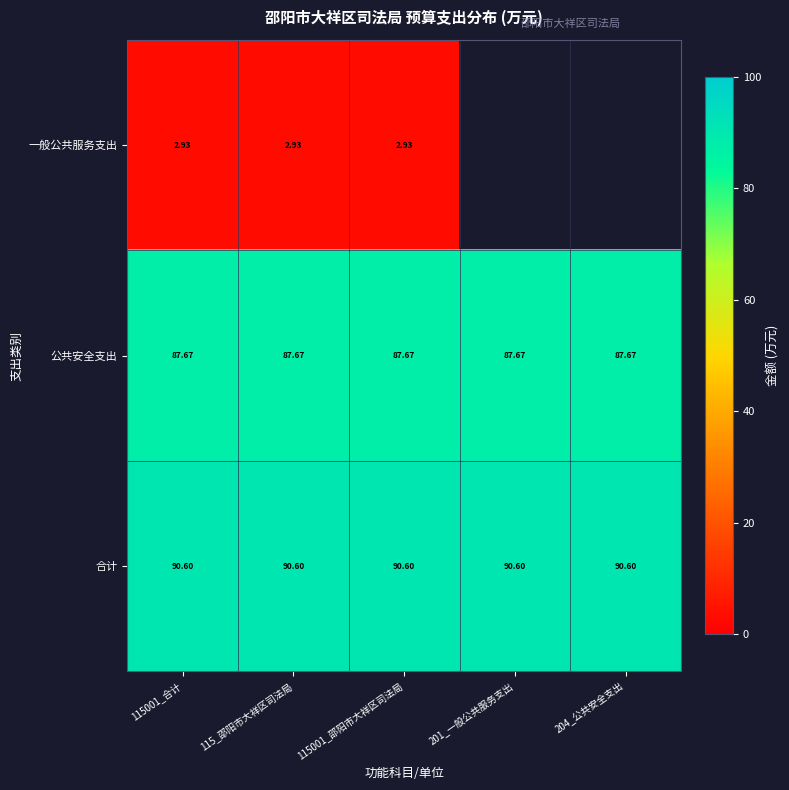

The 一般公共服务支出 series shows 4.2 at 115001_邵阳市大祥区司法局. True or false?

False